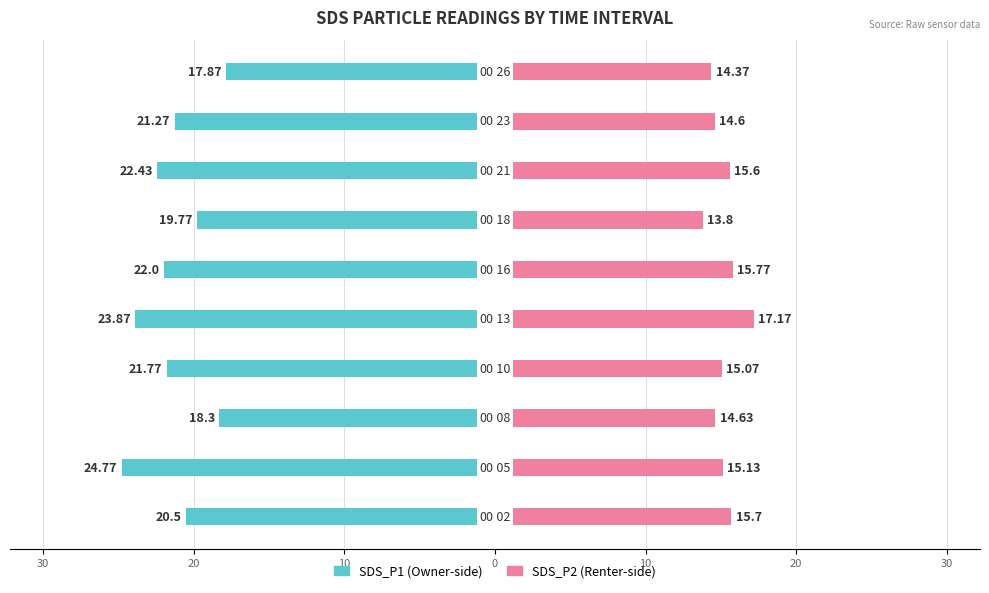

What is the value of the SDS_P2 bar at the 3rd from the left?

14.6